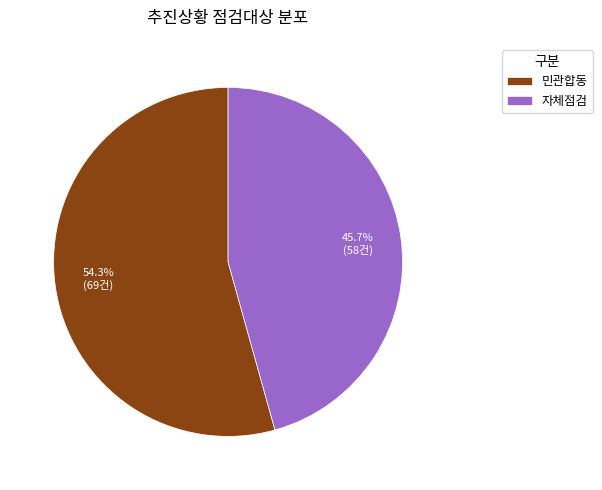

To the nearest percent, what is the average slice percentage?

50%